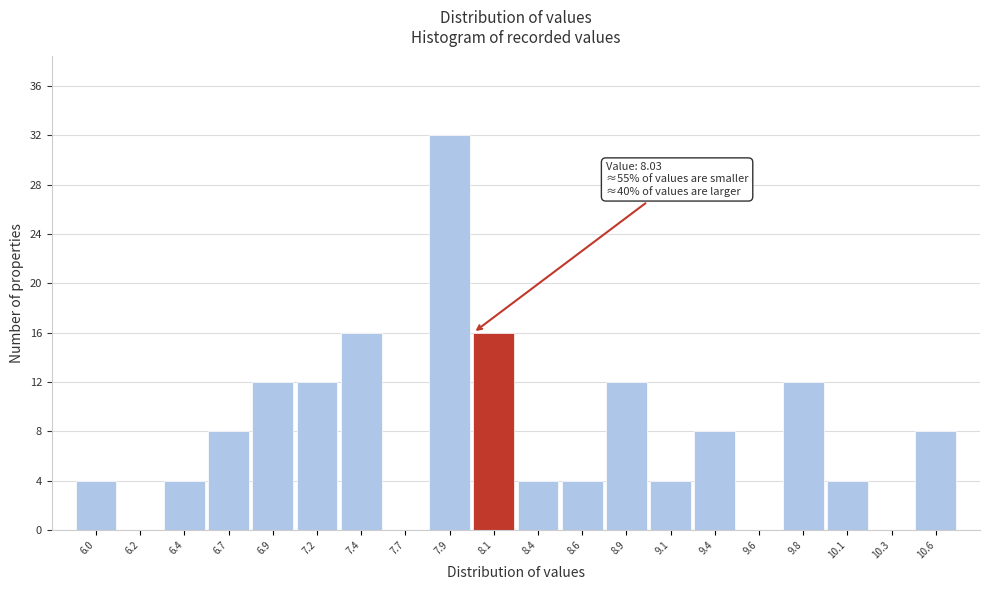

Over which range of the x-axis is the bar tallest?

7.80 to 8.00